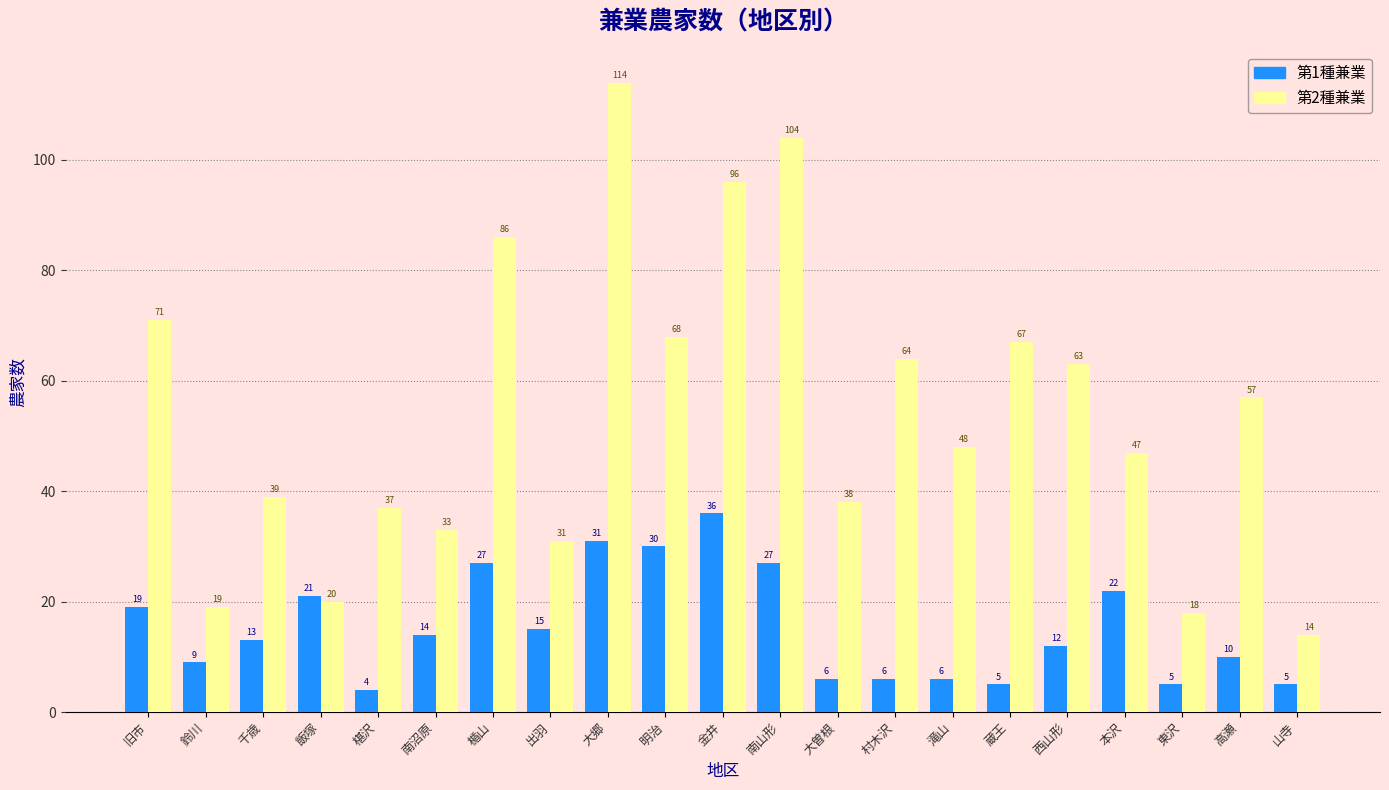

Reading left to right, transcribe all the data shown in this chart.

第1種兼業: 19	9	13	21	4	14	27	15	31	30	36	27	6	6	6	5	12	22	5	10	5
第2種兼業: 71	19	39	20	37	33	86	31	114	68	96	104	38	64	48	67	63	47	18	57	14